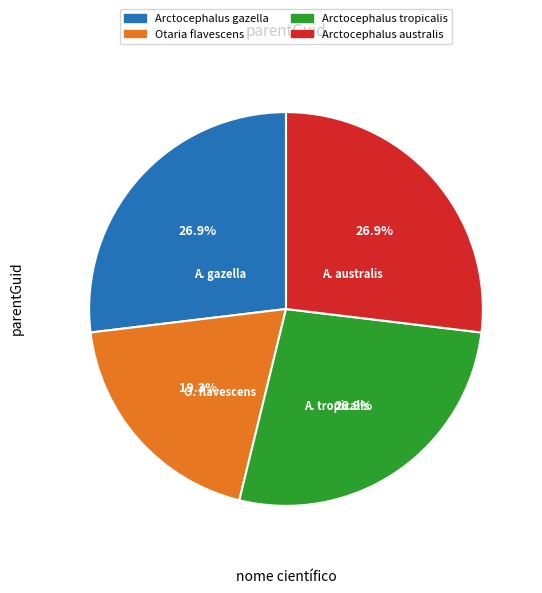

Which category has the smallest portion of the pie?

Otaria flavescens